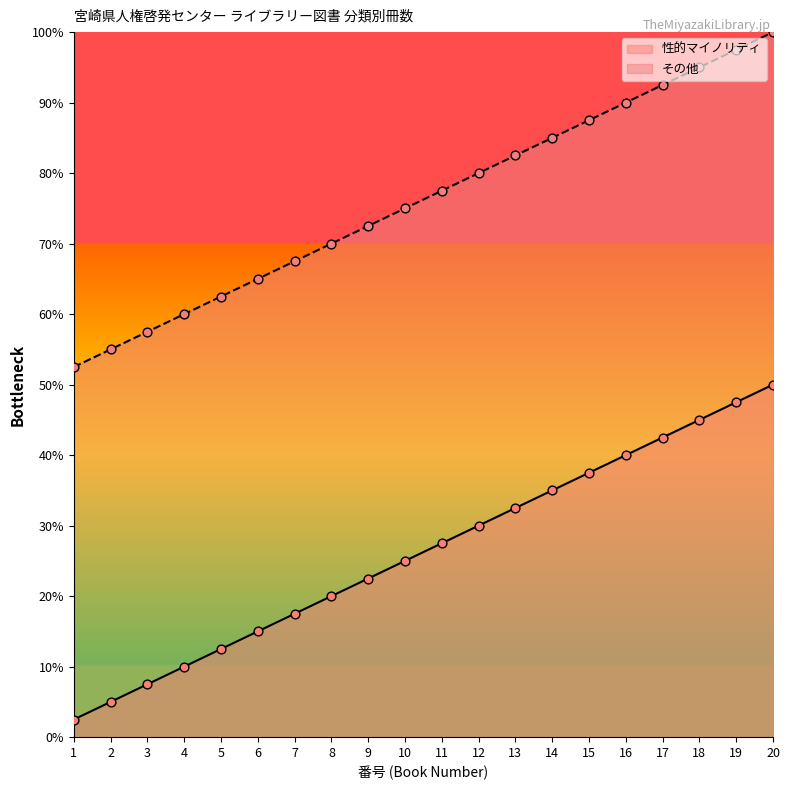

Is the value of 性的マイノリティ at 15 greater than the value of その他 at 20?

No